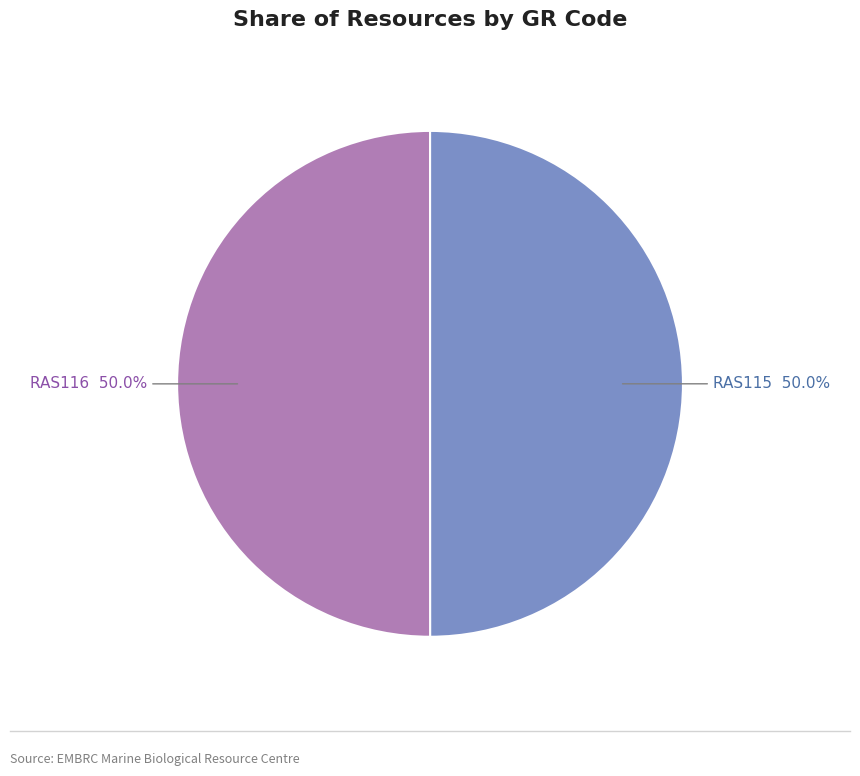

Count the number of slices in the pie.

2